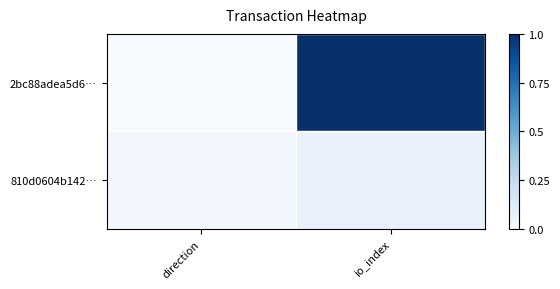

Which series has the largest total across all categories?

2bc88adea5d6…